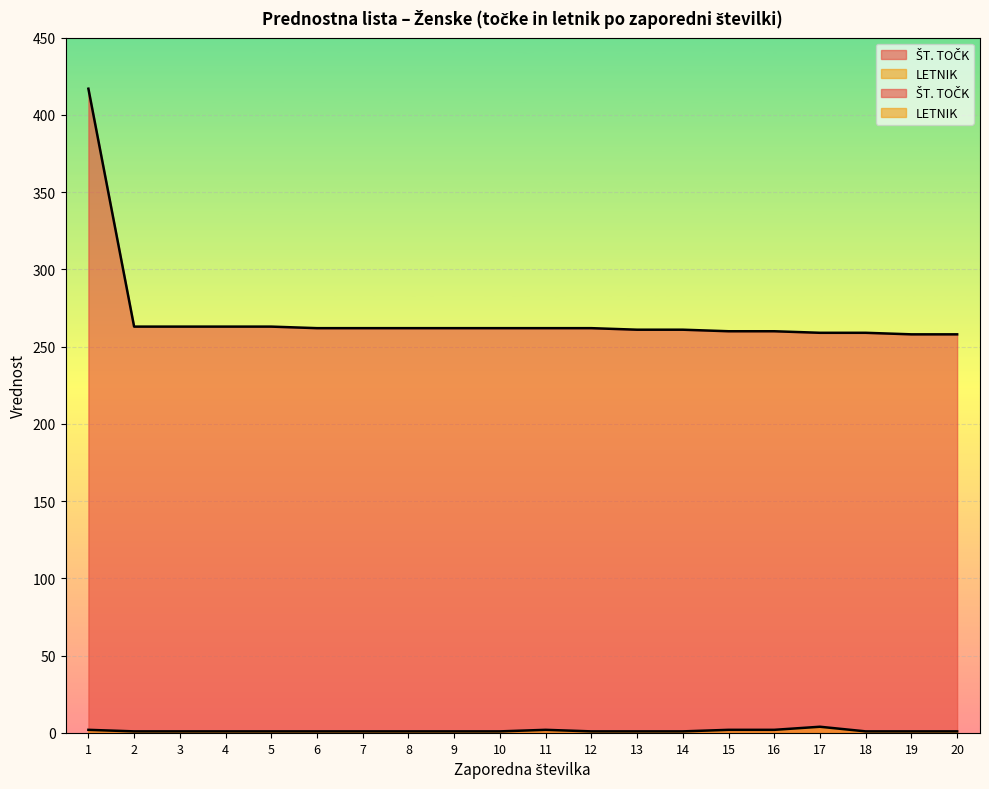

Reading left to right, extract all data points from this chart.

ŠT. TOČK: 1=417	2=263	3=263	4=263	5=263	6=262	7=262	8=262	9=262	10=262	11=262	12=262	13=261	14=261	15=260	16=260	17=259	18=259	19=258	20=258
LETNIK: 1=2	2=1	3=1	4=1	5=1	6=1	7=1	8=1	9=1	10=1	11=2	12=1	13=1	14=1	15=2	16=2	17=4	18=1	19=1	20=1